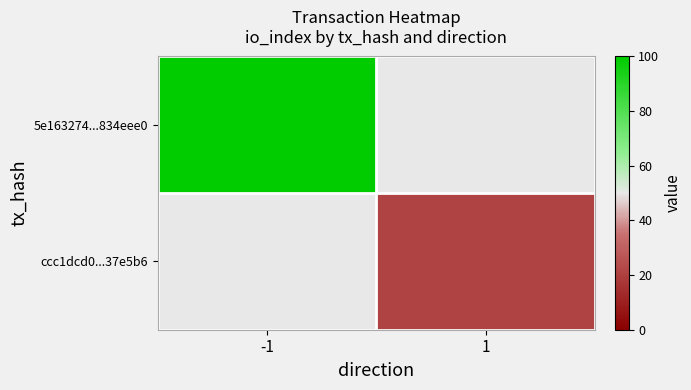

At how many categories does at least one series exceed 30?

1